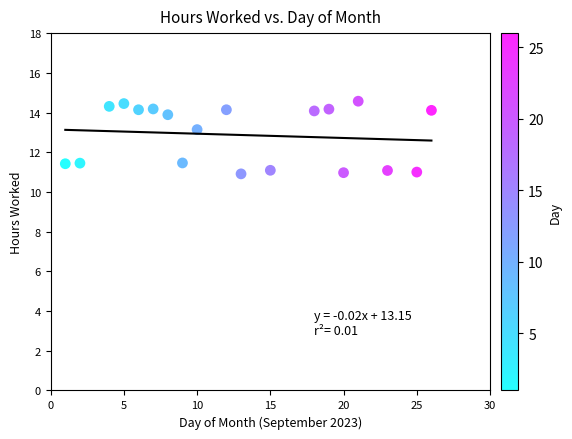

What is the range of Y values (max minus min)?

3.7